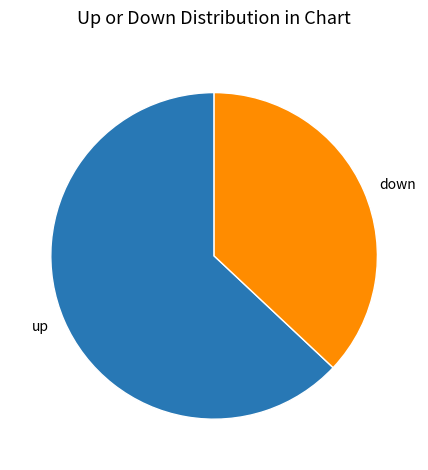

Count the number of slices in the pie.

2